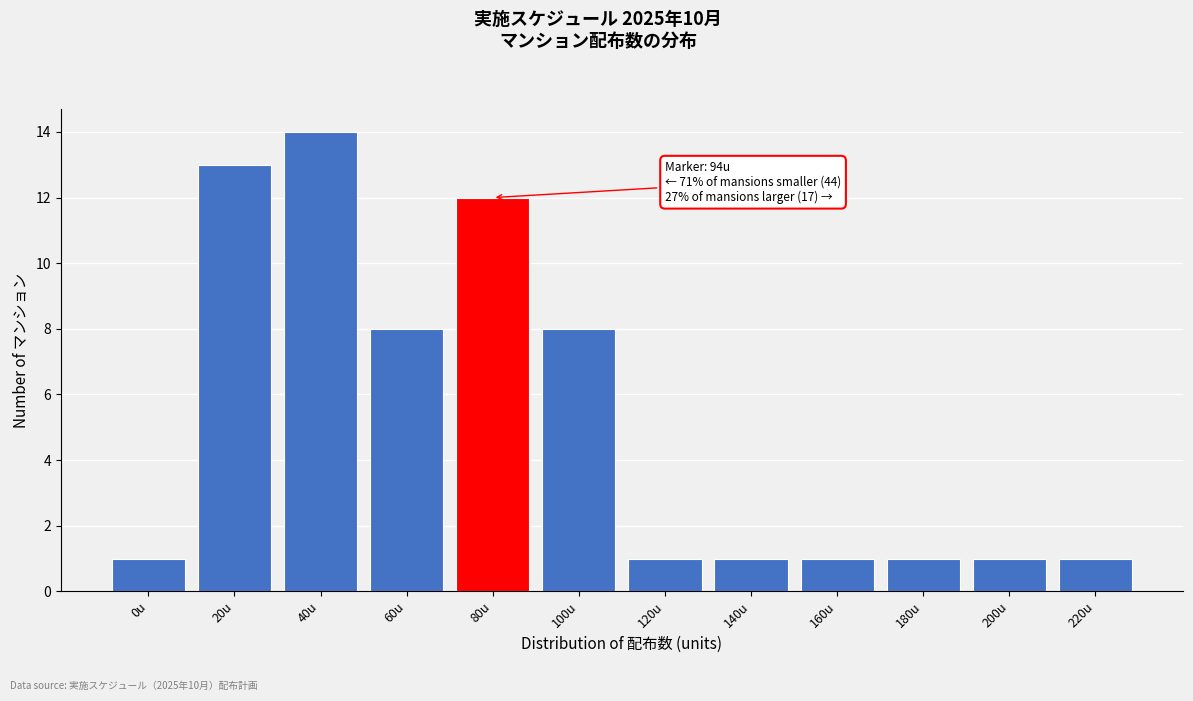

Reading left to right, what are all the values shown in this chart?

1	13	14	8	12	8	1	1	1	1	1	1